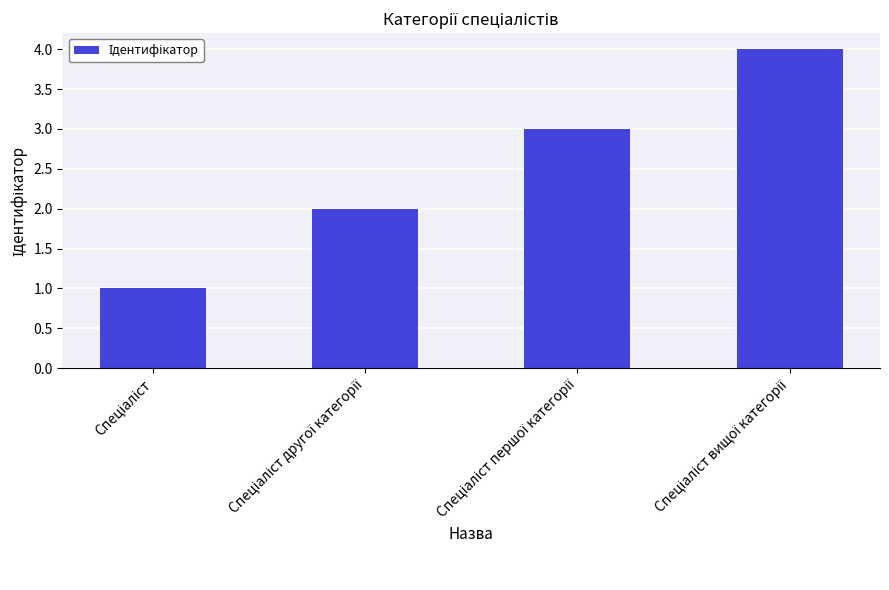

What is the difference between the second highest and second lowest values?

1